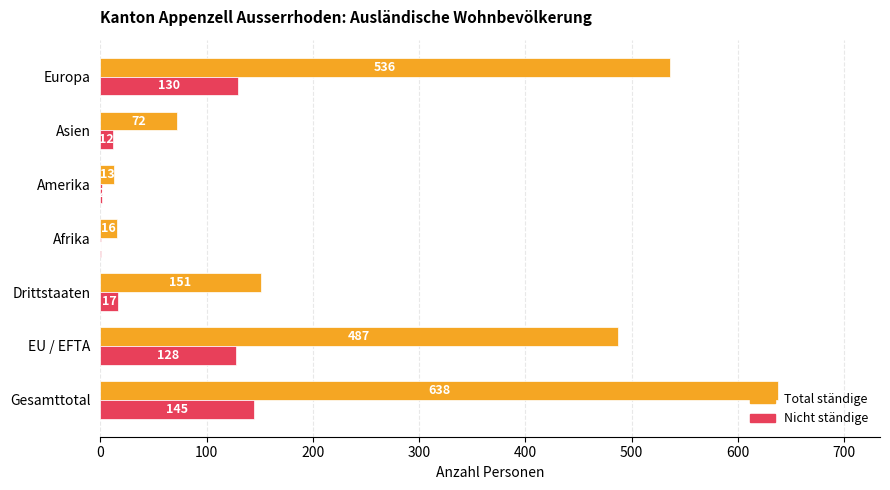

The Total ständige series shows 20 at Asien. True or false?

False